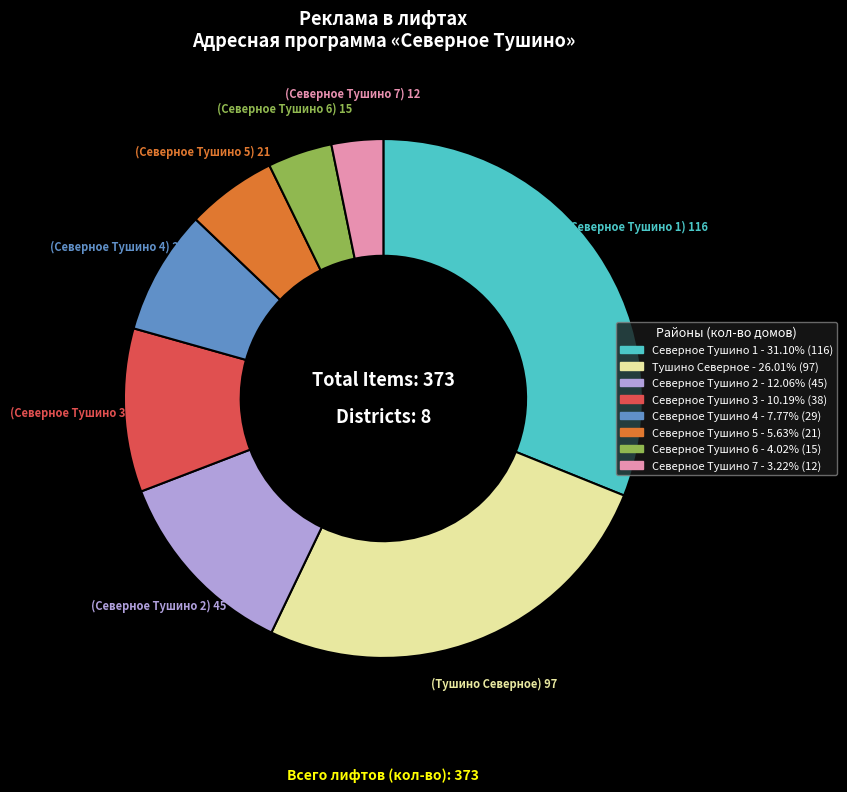

Which category has the biggest portion of the pie?

Северное Тушино 1